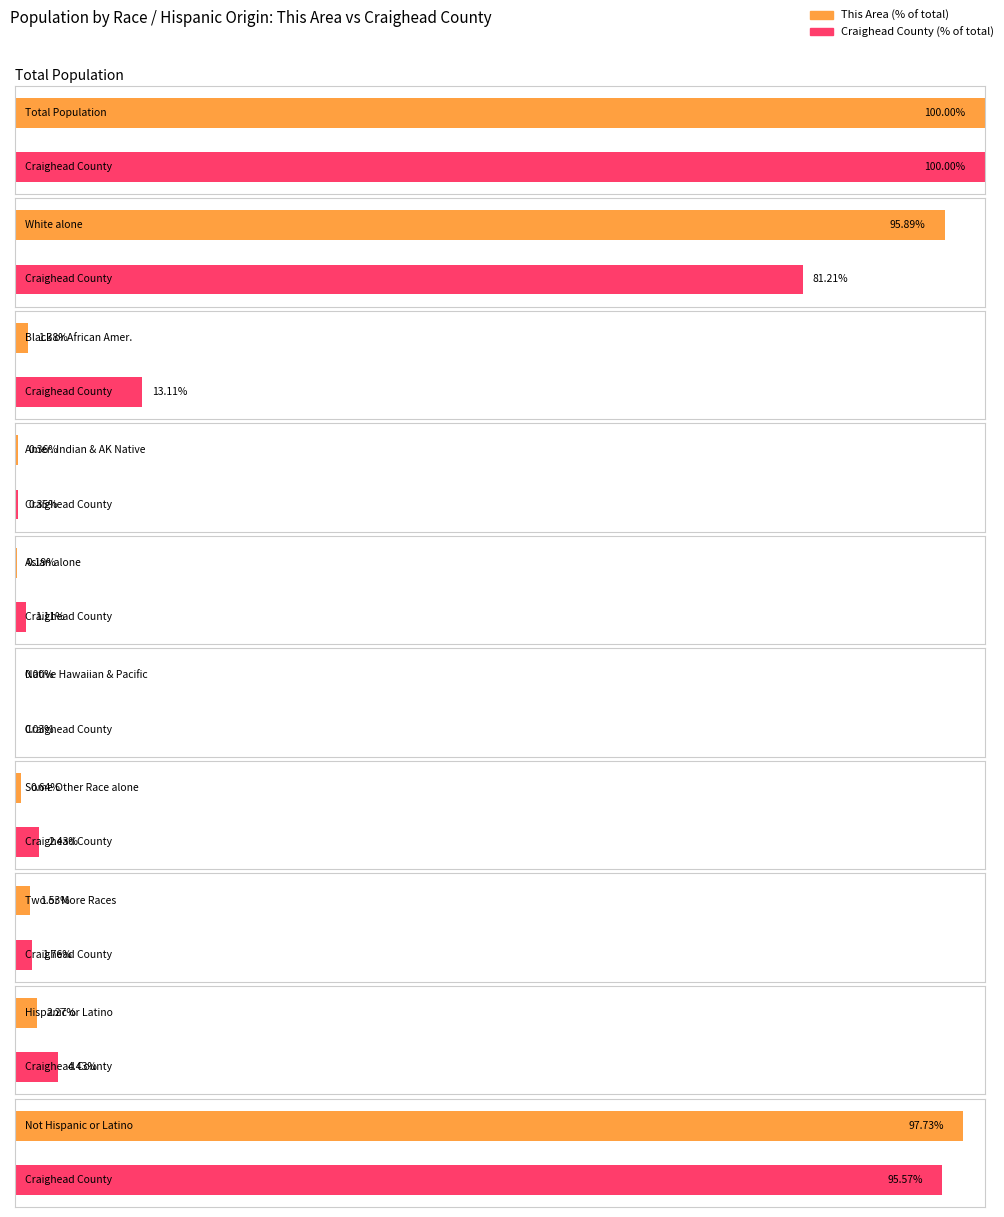

Is it true that National equals 67308404 at White alone?

False